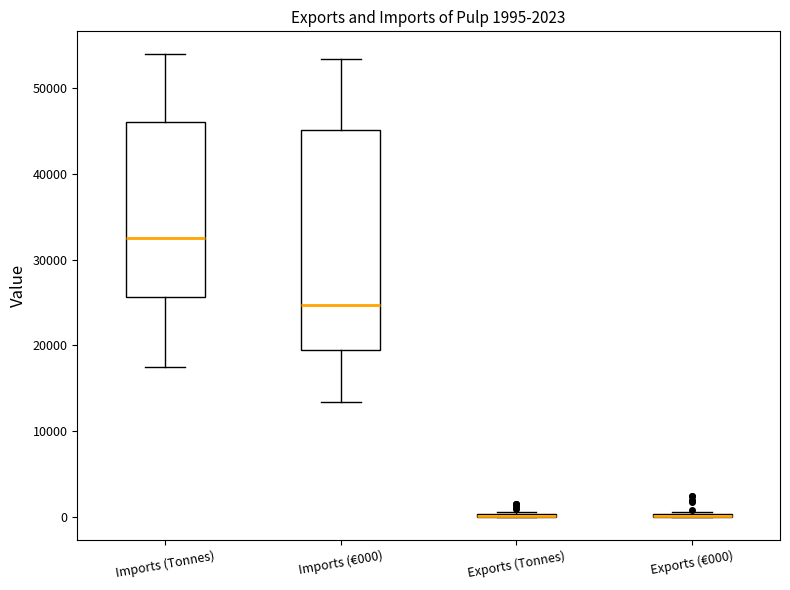

Comparing the boxes themselves (not the whiskers), which one is the tallest?

Imports (€000)